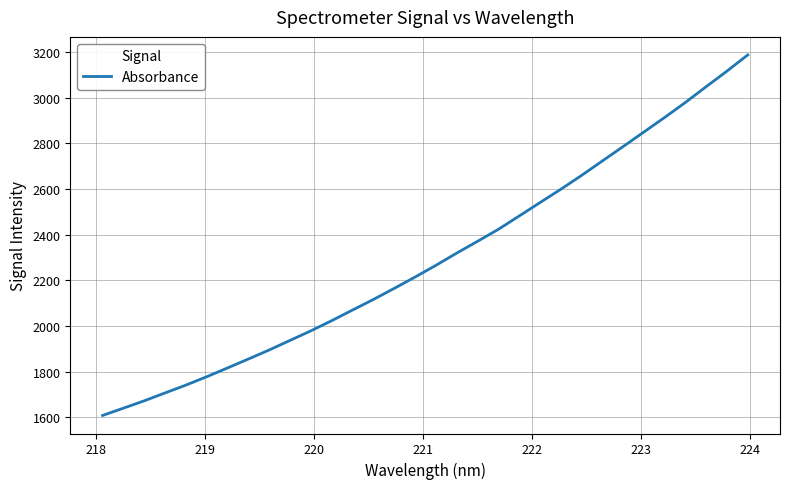

What is the difference between the maximum and minimum values?

1579.2